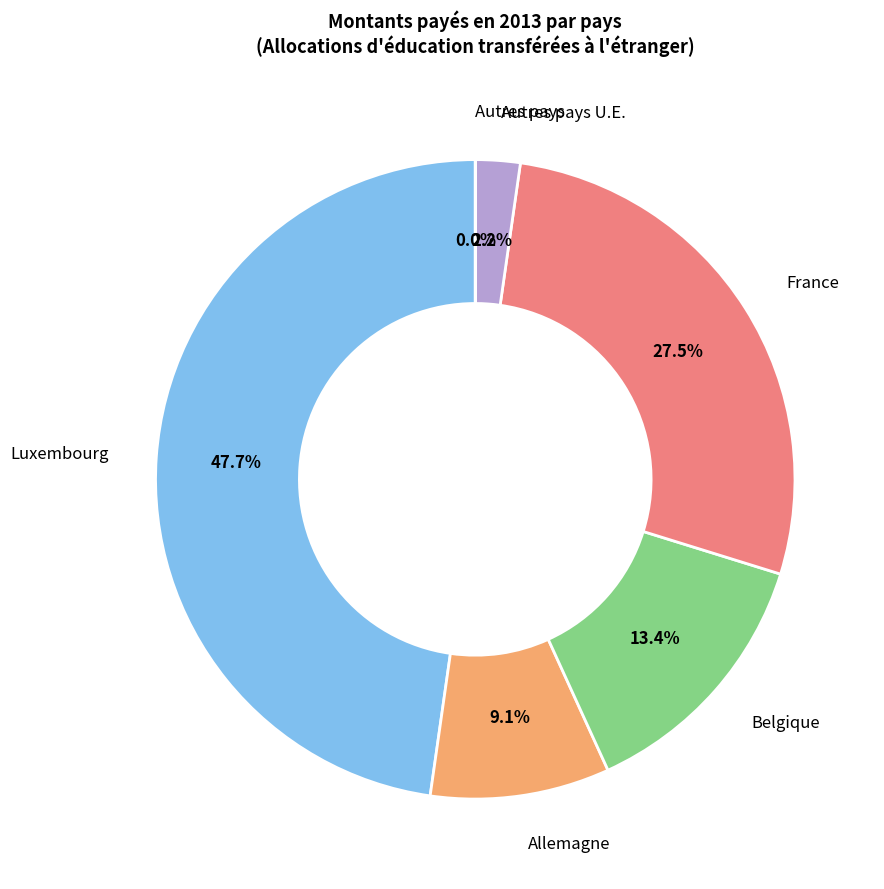

Does any single category account for the majority?

No